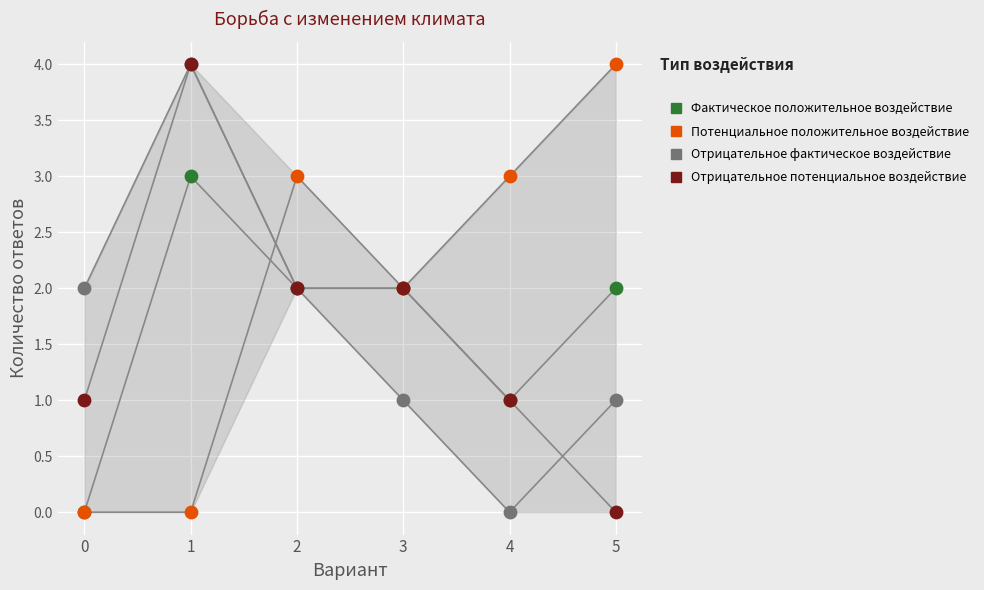

Which series reaches the maximum Y coordinate?

Потенциальное положительное воздействие